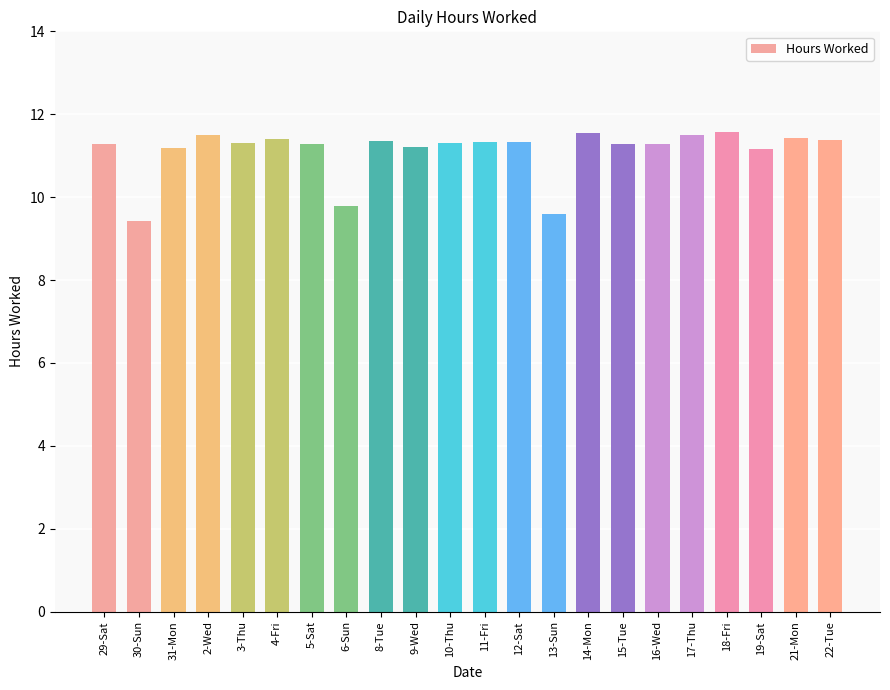

How many series are shown in this chart?

1